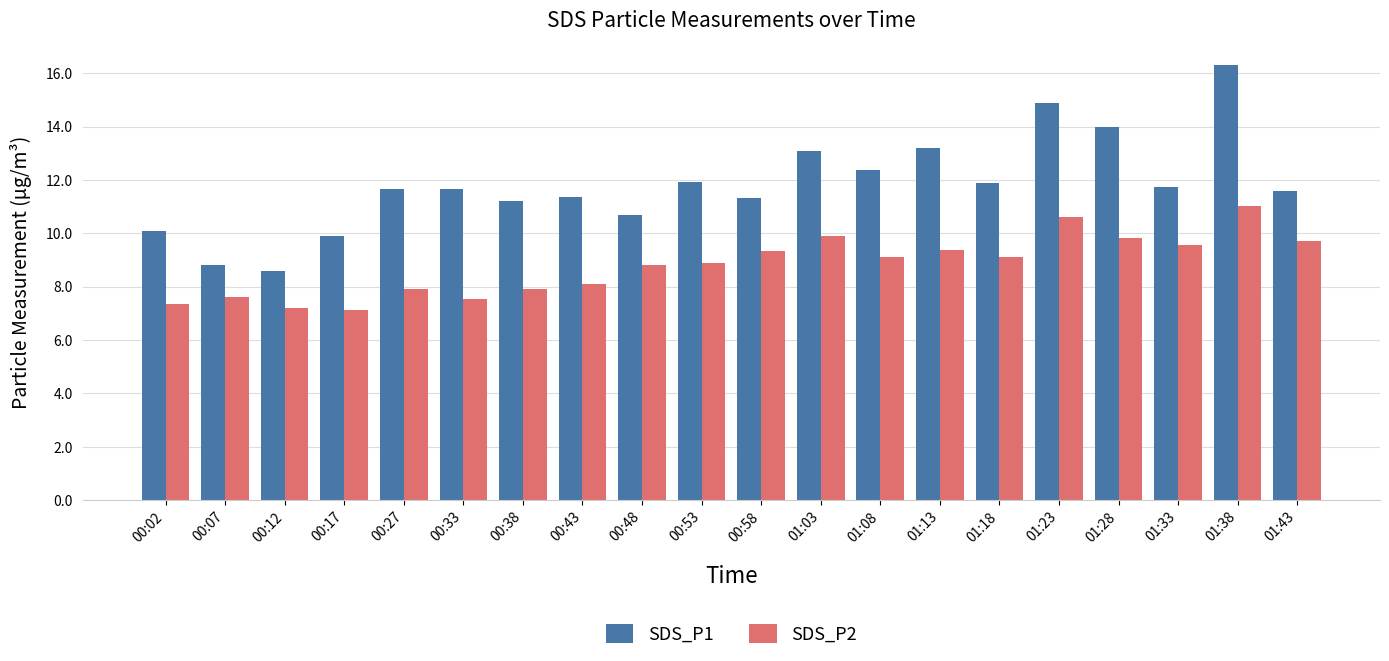

How many distinct data groups are displayed?

2